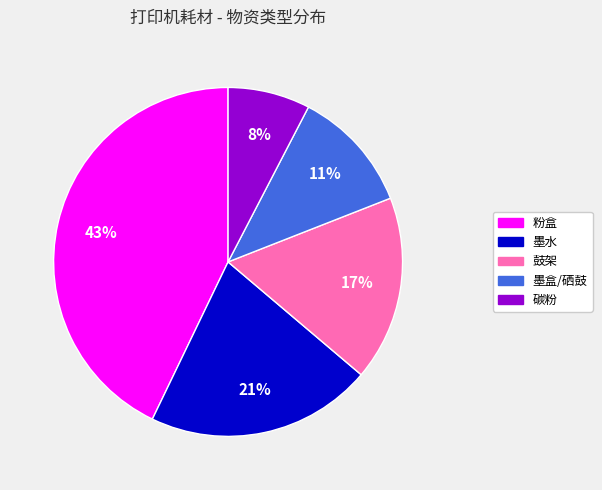

How many slices are in this pie chart?

5